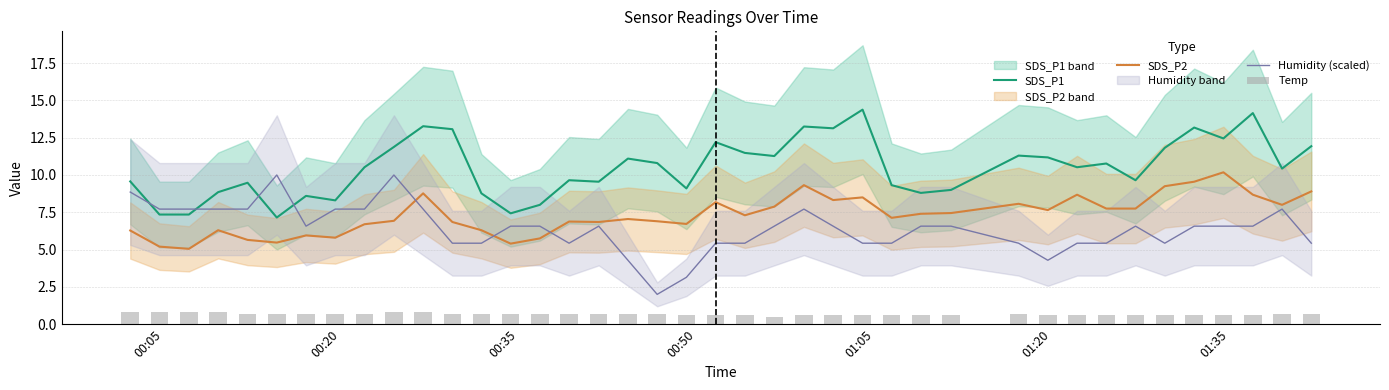

At how many categories does at least one series exceed 9?

30